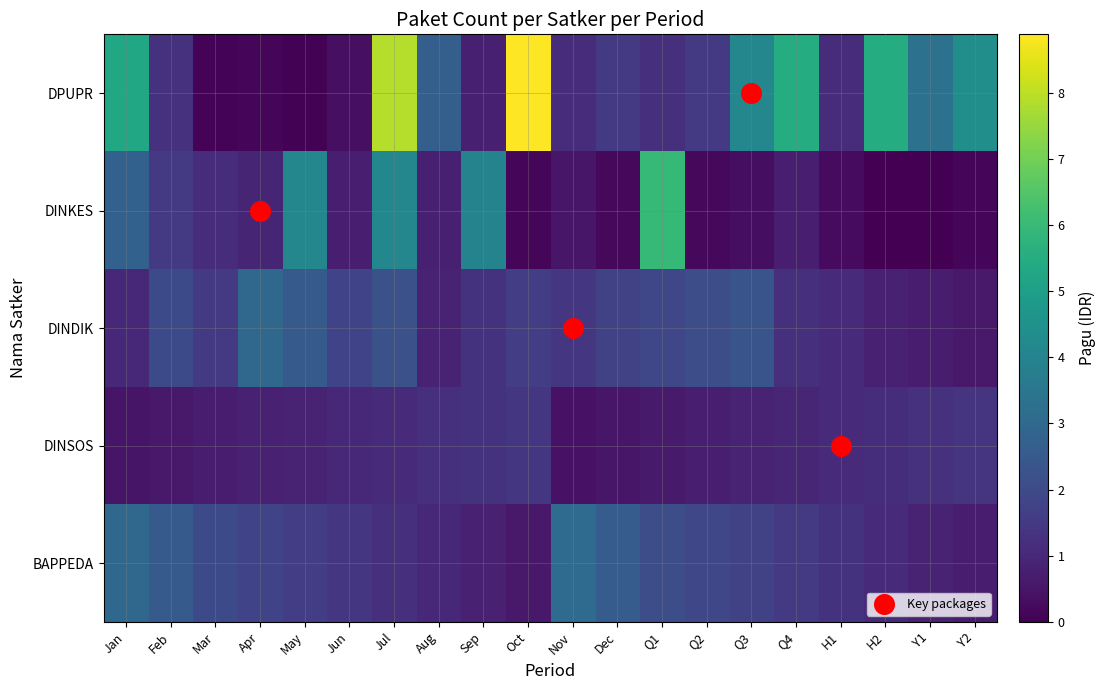

Which series has the largest total across all categories?

DINAS PEKERJAAN UMUM DAN PENATAAN RUANG